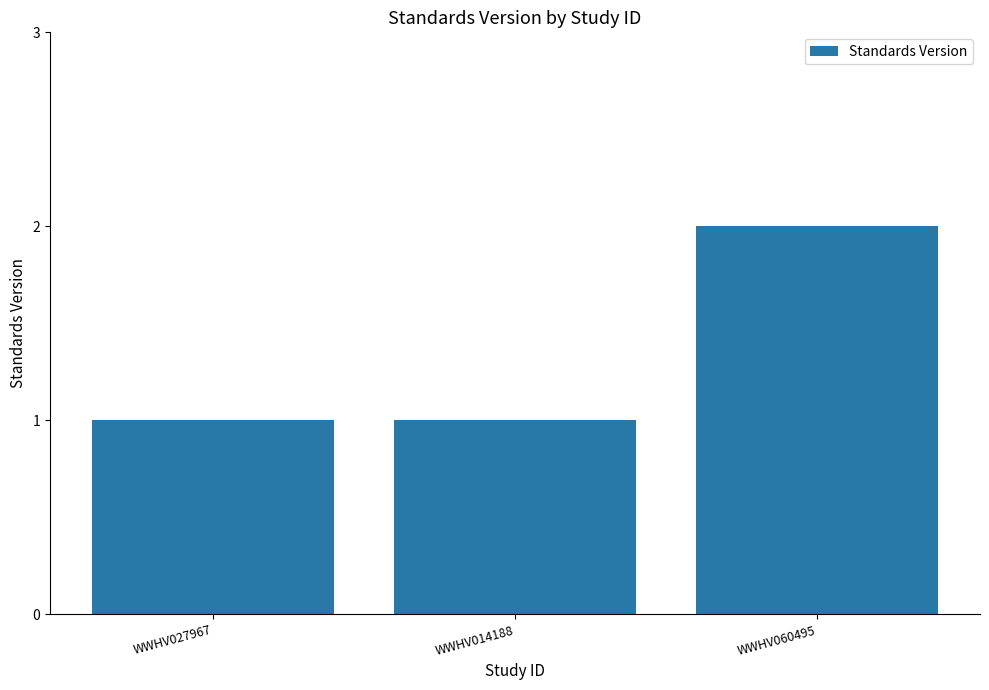

Does the chart contain stacked bars?

No